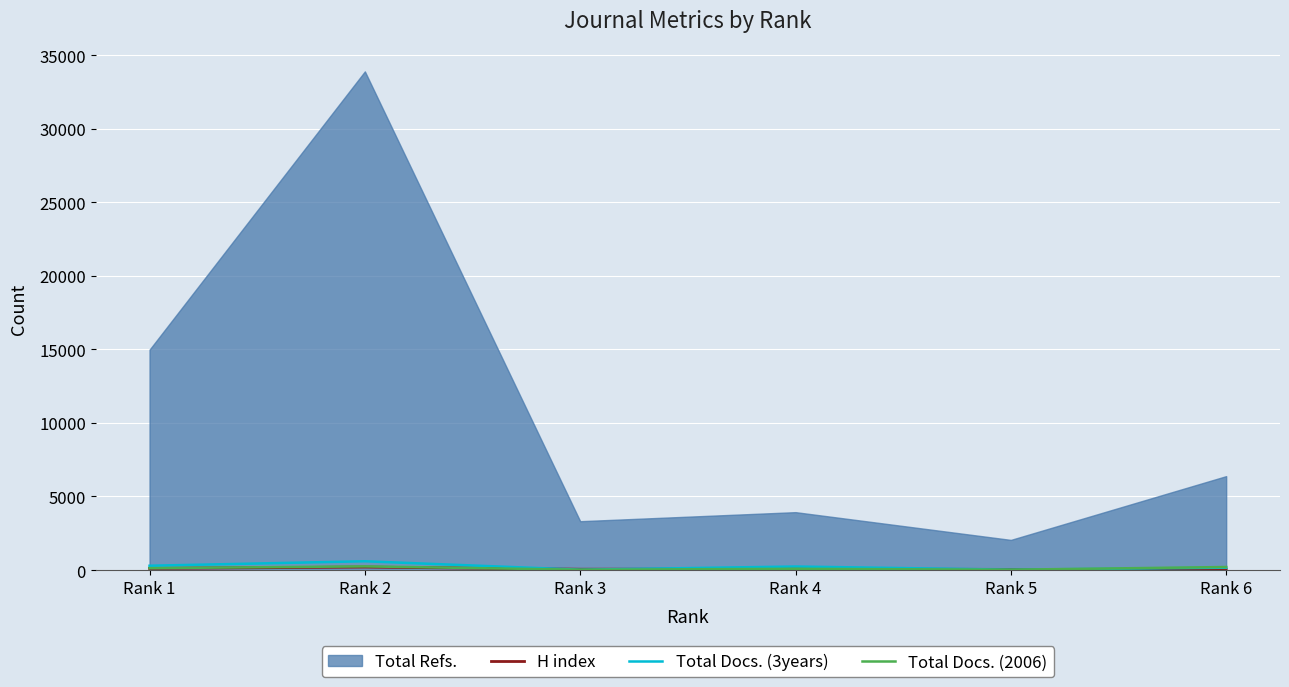

How many lines are shown in the chart?

3